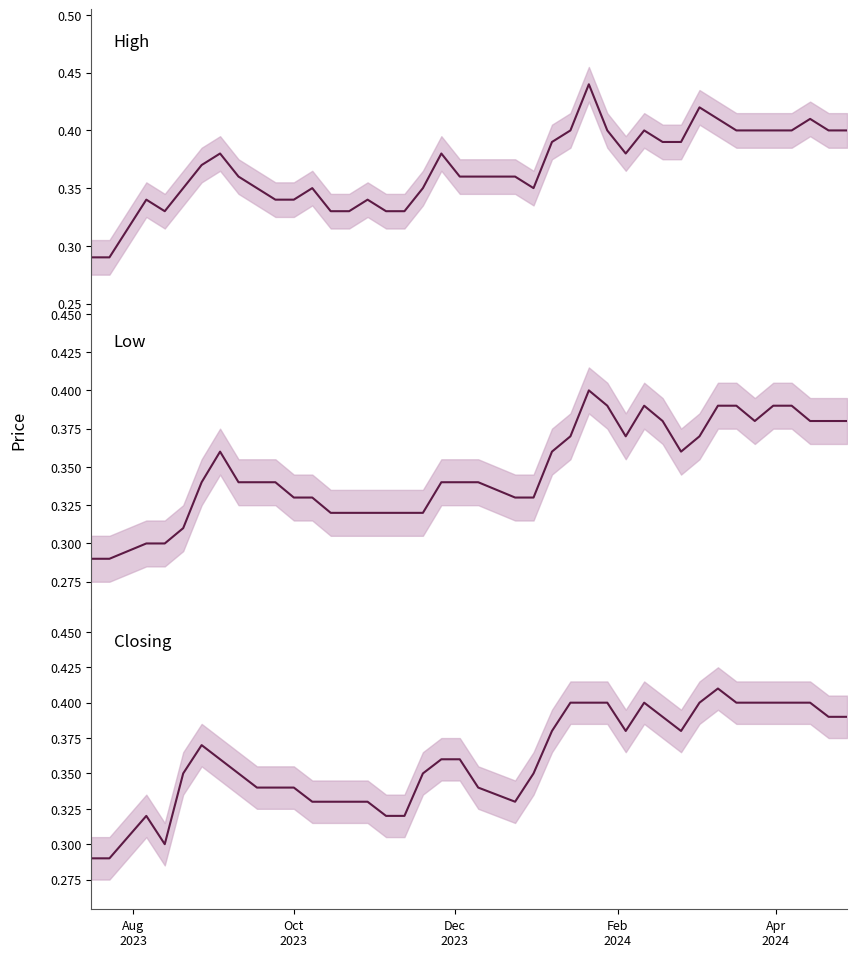

What is the value of the High point at the 14th from the left?

0.3